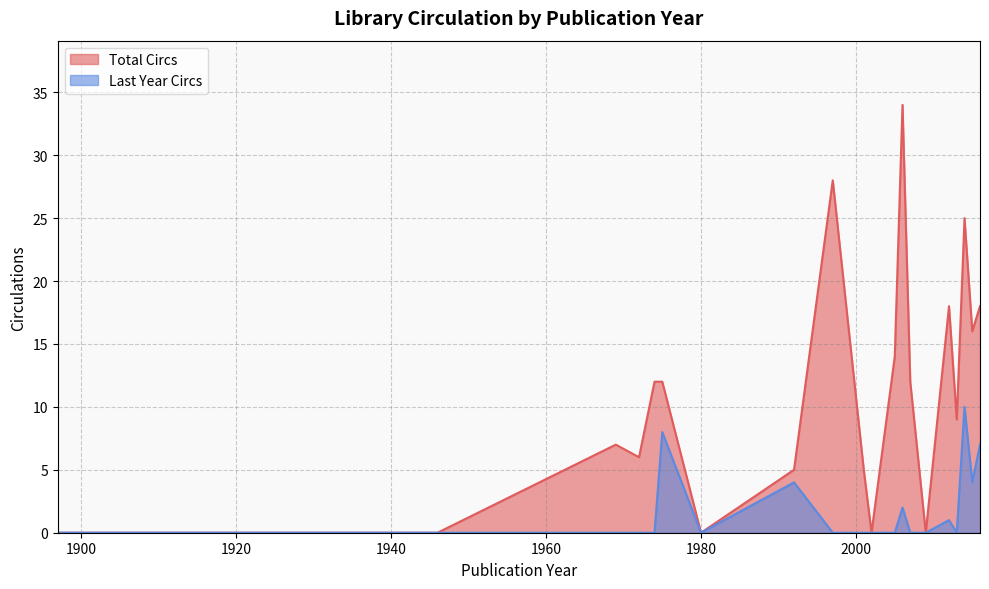

Is it true that Last Year Circs equals 5 at 2014?

False